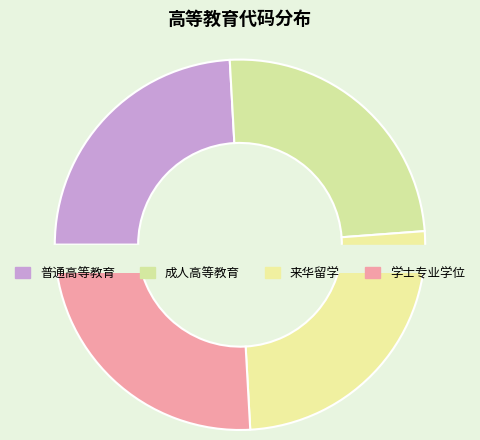

Rank the categories by value from lowest to highest.

普通高等教育, 成人高等教育, 来华留学, 学士专业学位